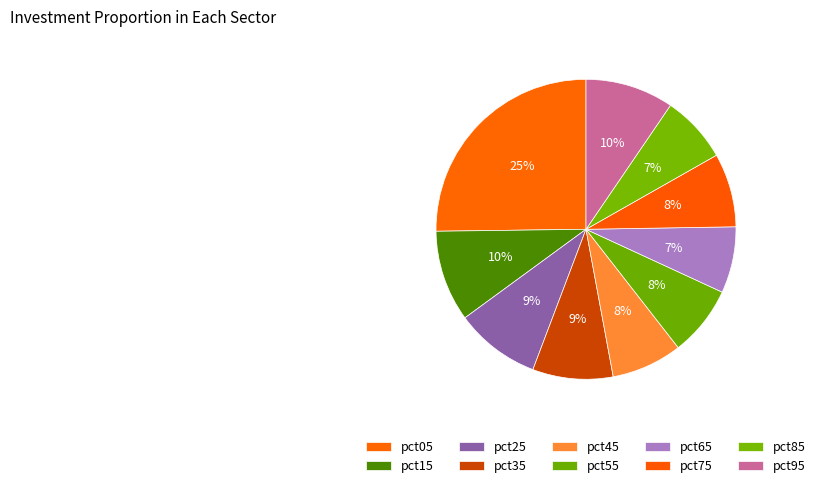

To the nearest percent, what is the combined percentage of pct25 and pct45?

17%